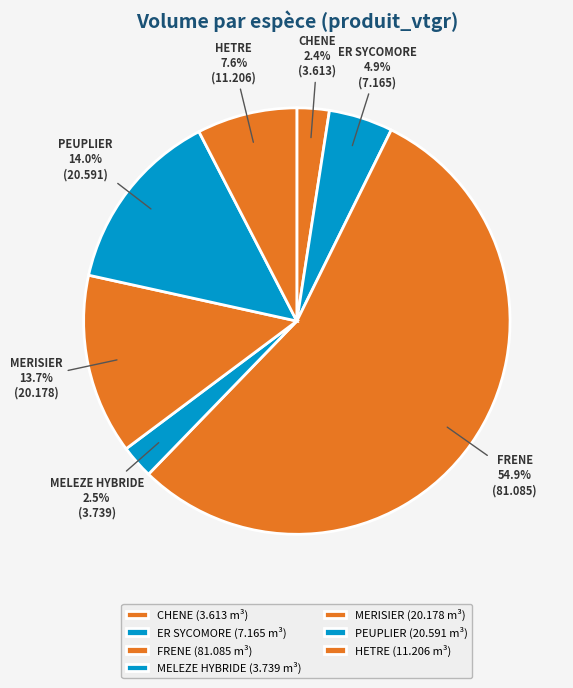

How much of the chart is everything except CHENE?

97.6%